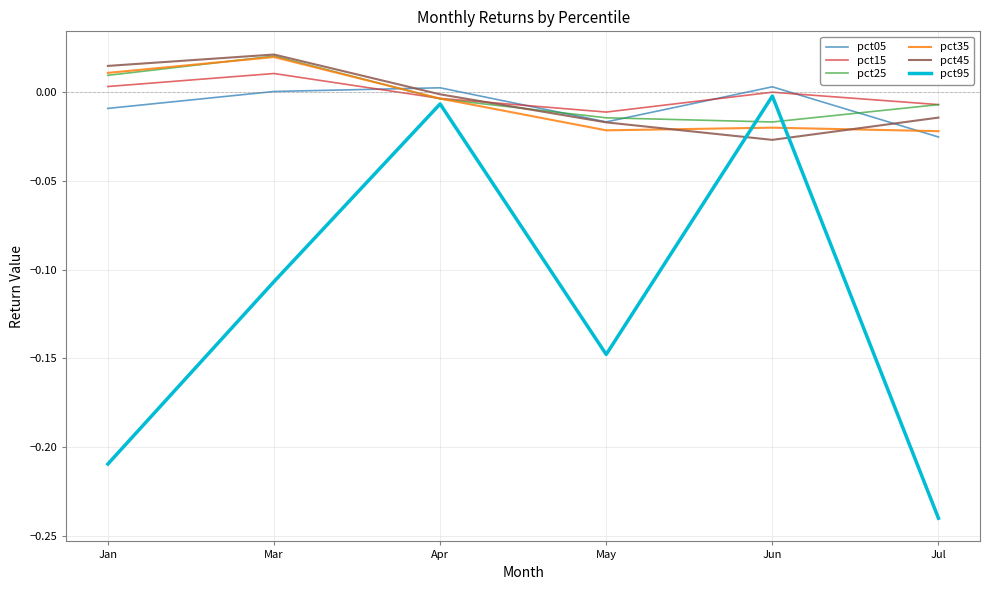

At how many categories does at least one series exceed 0?

4